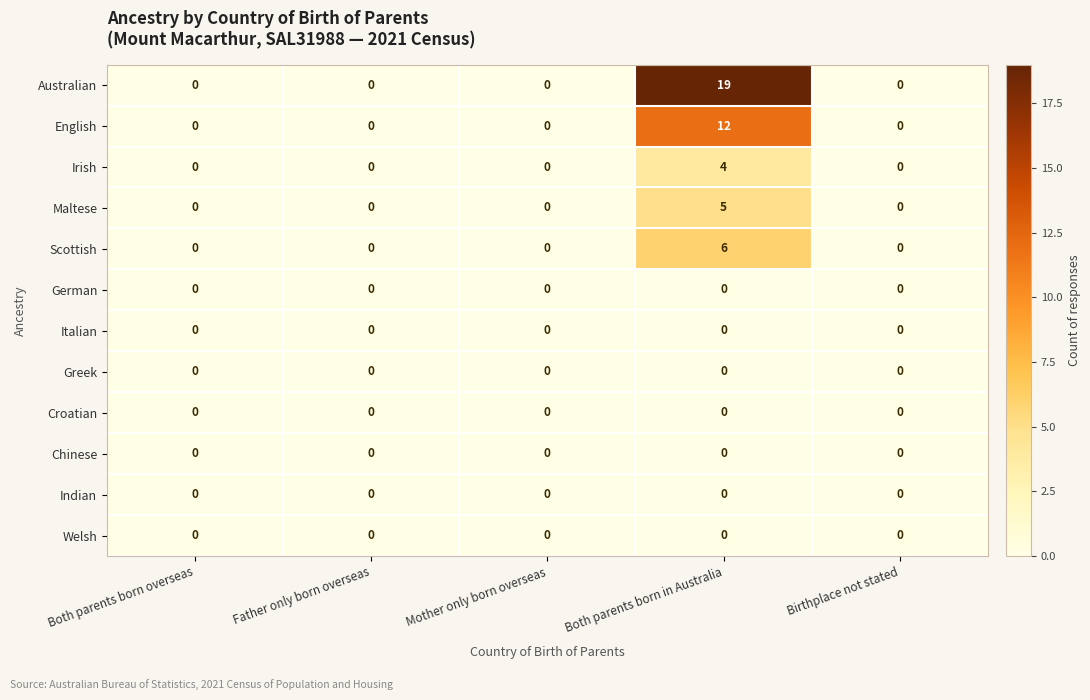

Between Both parents born in Australia and Birthplace not stated, which series saw the biggest shift?

Australian